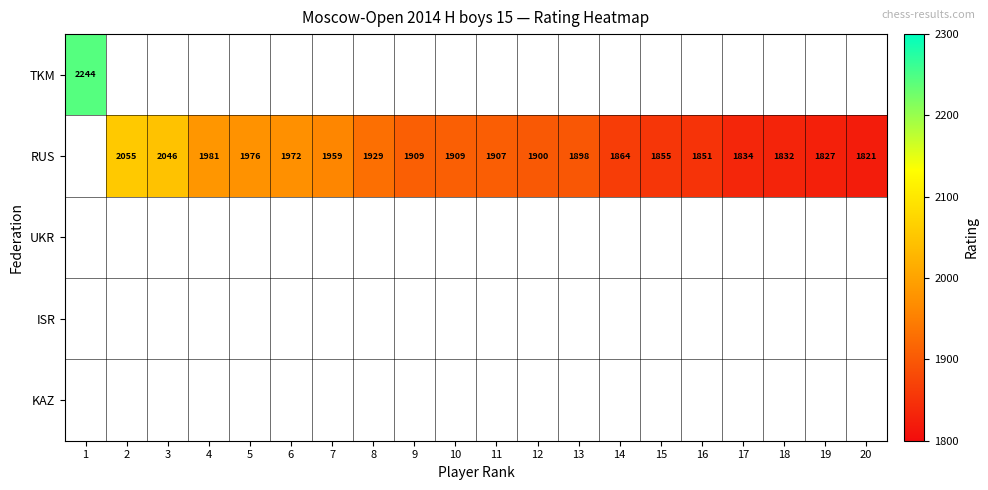

What is the difference between the RUS values at 5 and 15?

121